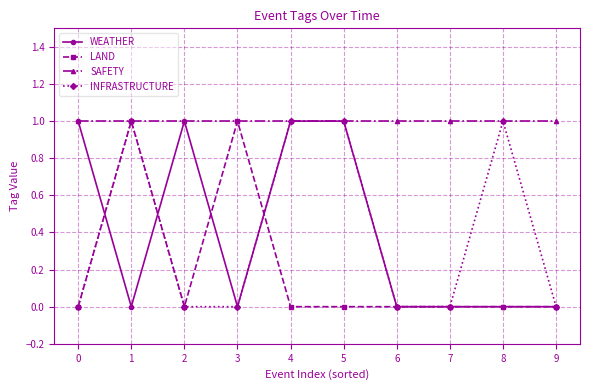

Which series has the largest total across all categories?

SAFETY